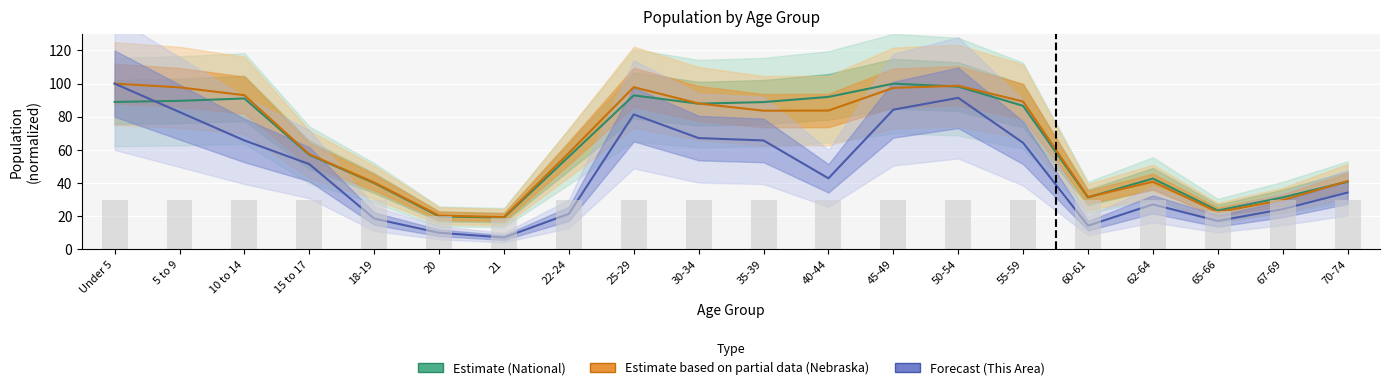

Which has a higher value, 50-54 or 60-61?

50-54